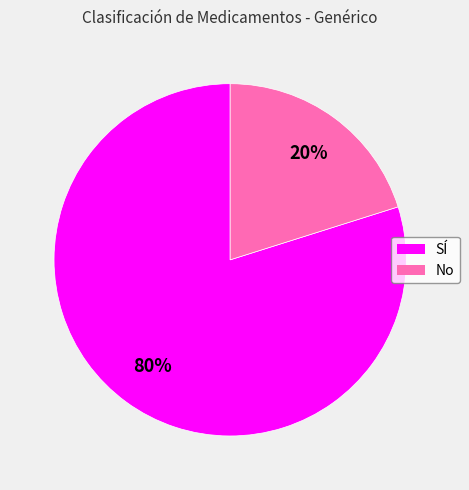

Which has a higher value, SÍ or No?

SÍ